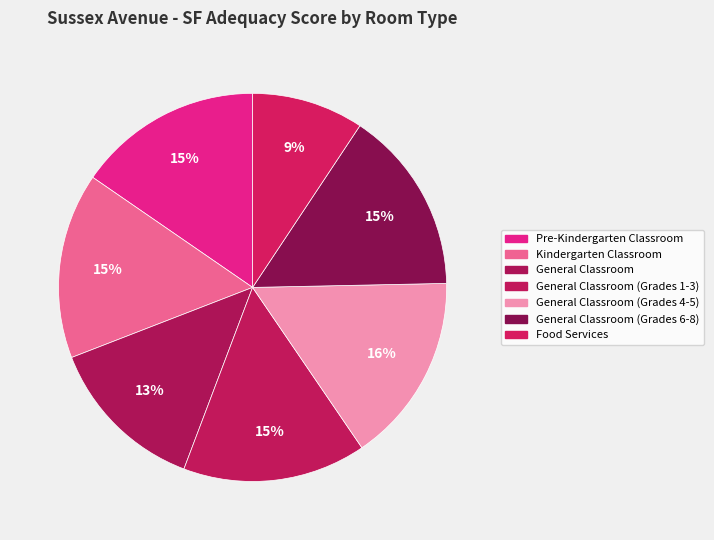

How many slices are in this pie chart?

7